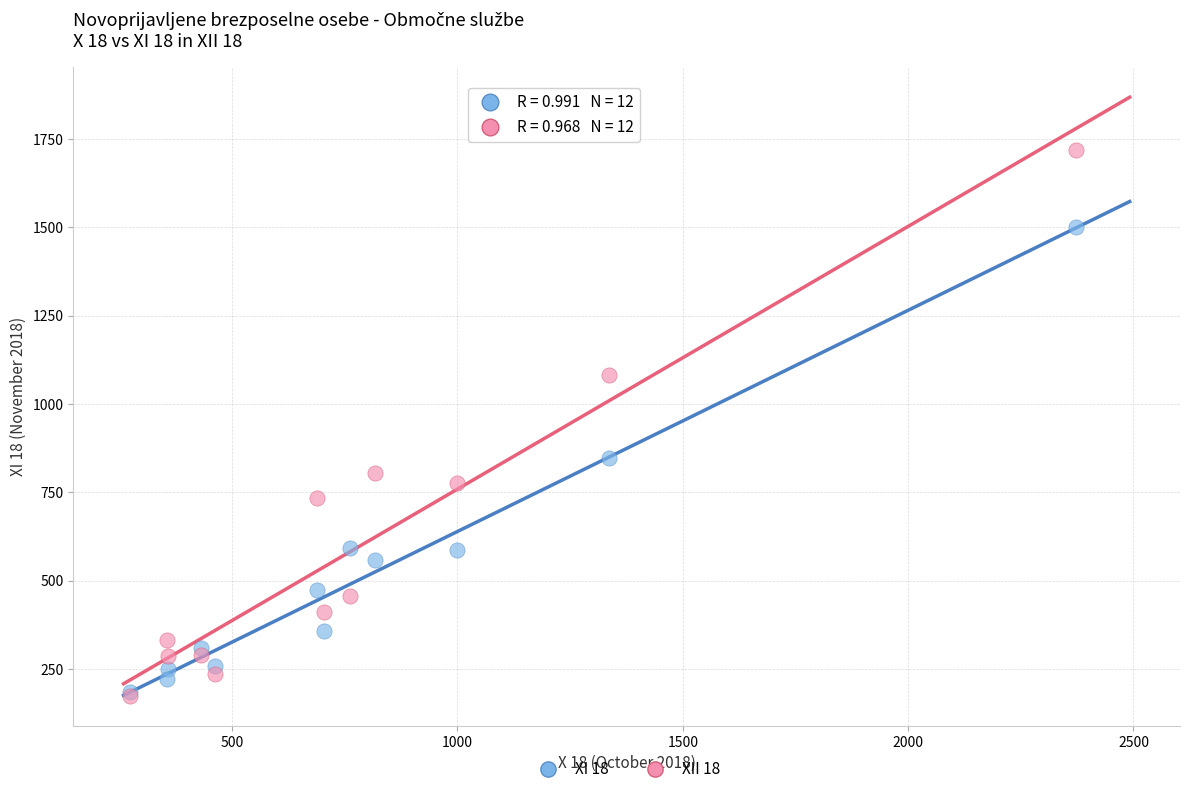

Which series reaches the maximum Y coordinate?

XII 18